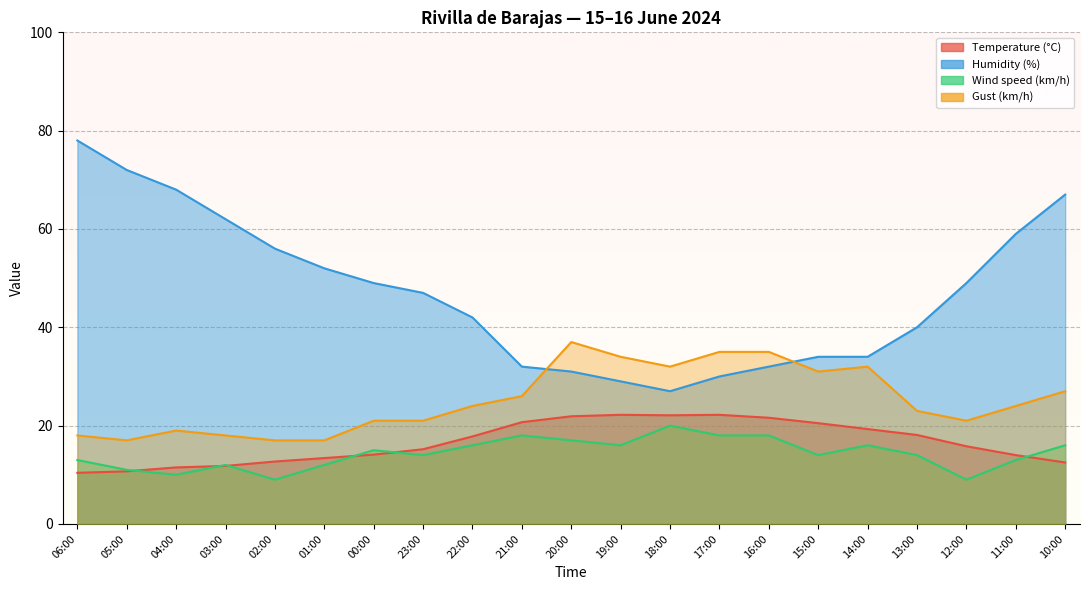

What value does the Wind speed (km/h) series have at 17:00?

18.0